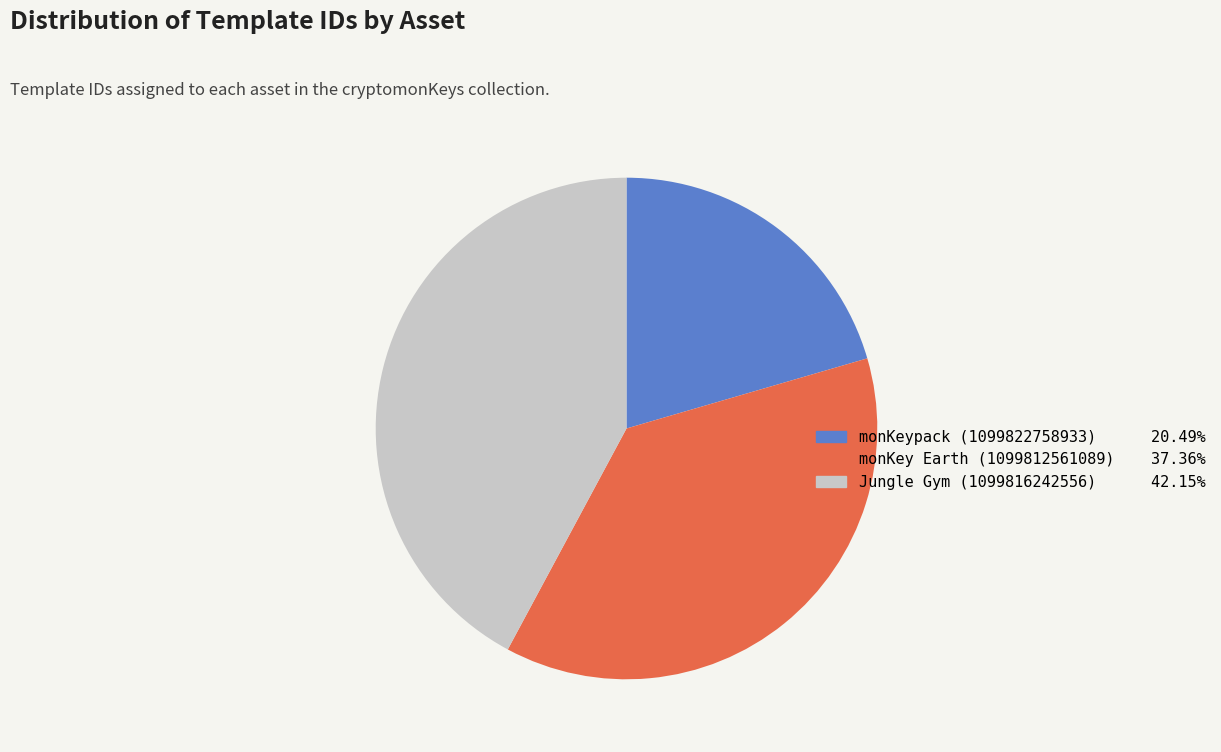

Does any single category account for the majority?

No